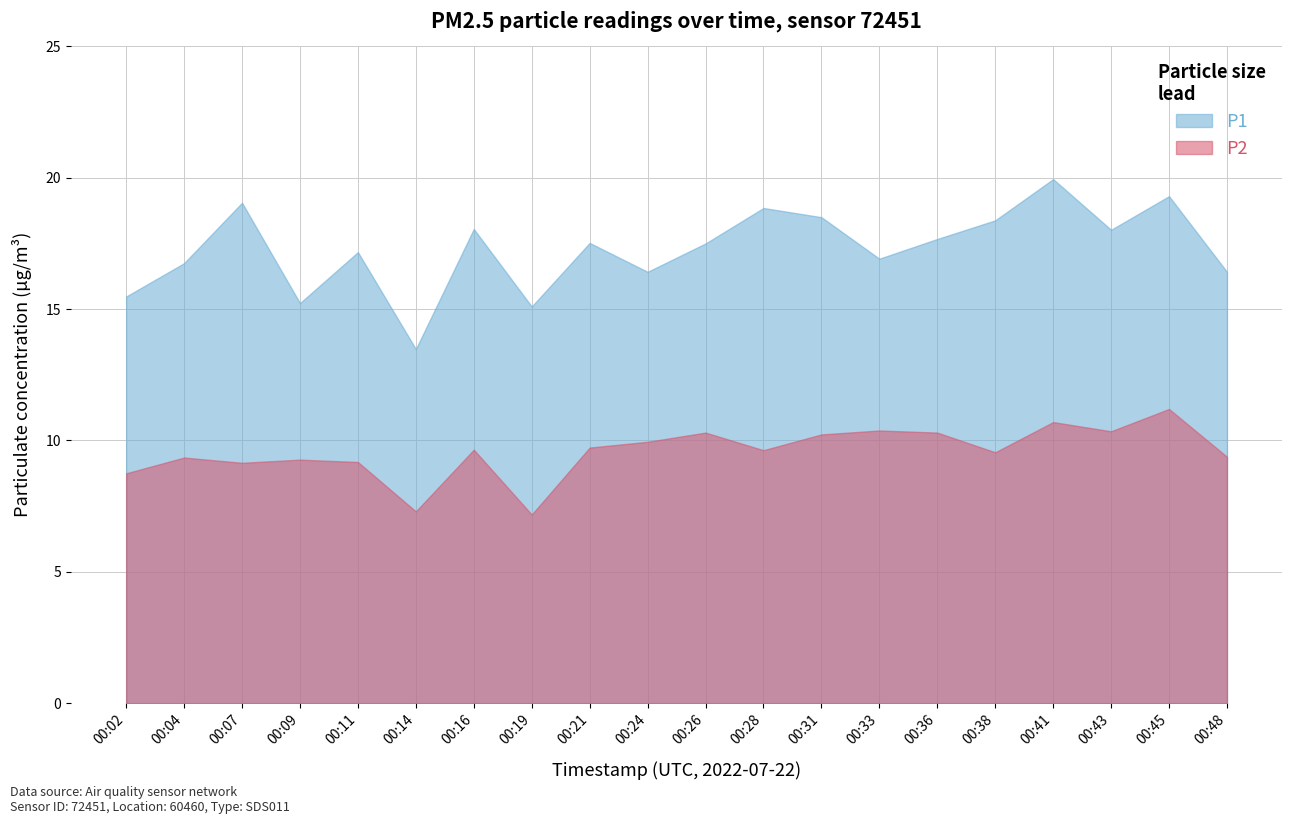

Reading right to left, what are all the values shown in this chart?

P1: 00:48=16.4	00:45=19.3	00:43=18.0	00:41=19.9	00:38=18.4	00:36=17.7	00:33=16.9	00:31=18.5	00:28=18.9	00:26=17.5	00:24=16.4	00:21=17.5	00:19=15.1	00:16=18.1	00:14=13.5	00:11=17.2	00:09=15.2	00:07=19.1	00:04=16.8	00:02=15.5
P2: 00:48=9.4	00:45=11.2	00:43=10.3	00:41=10.7	00:38=9.6	00:36=10.3	00:33=10.4	00:31=10.2	00:28=9.6	00:26=10.3	00:24=9.9	00:21=9.7	00:19=7.2	00:16=9.7	00:14=7.3	00:11=9.2	00:09=9.3	00:07=9.2	00:04=9.3	00:02=8.8